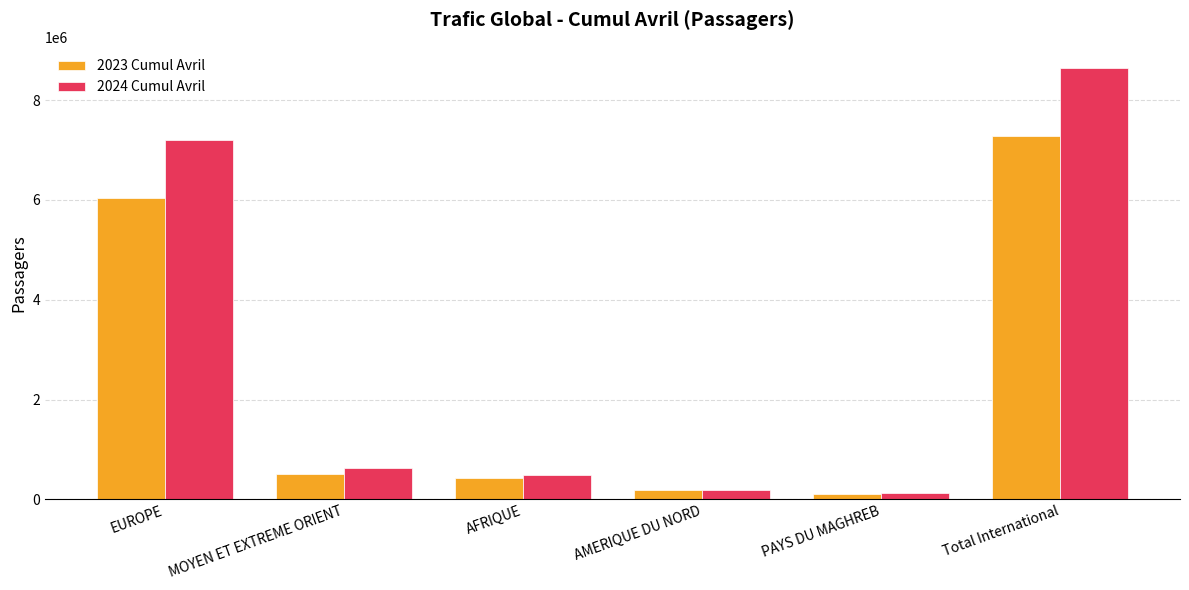

Reading left to right, extract all data points from this chart.

2023 Cumul Avril: EUROPE=6046038	MOYEN ET EXTREME ORIENT=509866	AFRIQUE=423837	AMERIQUE DU NORD=179448	PAYS DU MAGHREB=115249	Total International=7275473
2024 Cumul Avril: EUROPE=7204656	MOYEN ET EXTREME ORIENT=621704	AFRIQUE=489461	AMERIQUE DU NORD=190422	PAYS DU MAGHREB=128620	Total International=8634901